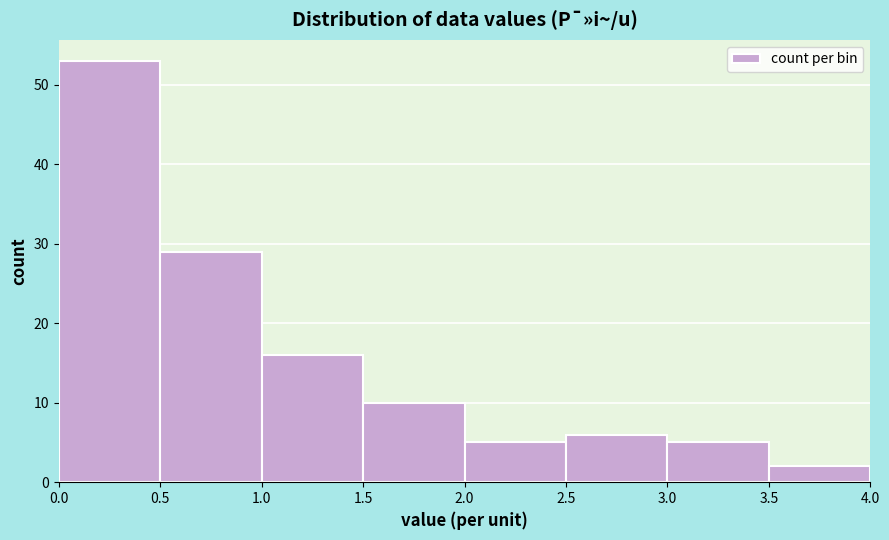

What is the height of the bar covering 1.0 to 1.5 on the x-axis? The values are not printed on the chart, so give them approximately, as read against the axis.

16